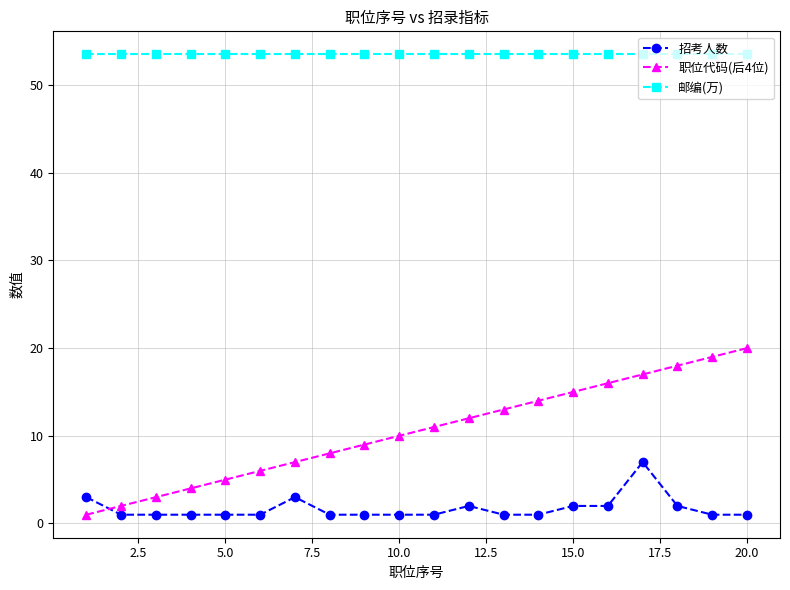

At how many categories does at least one series exceed 14?

20